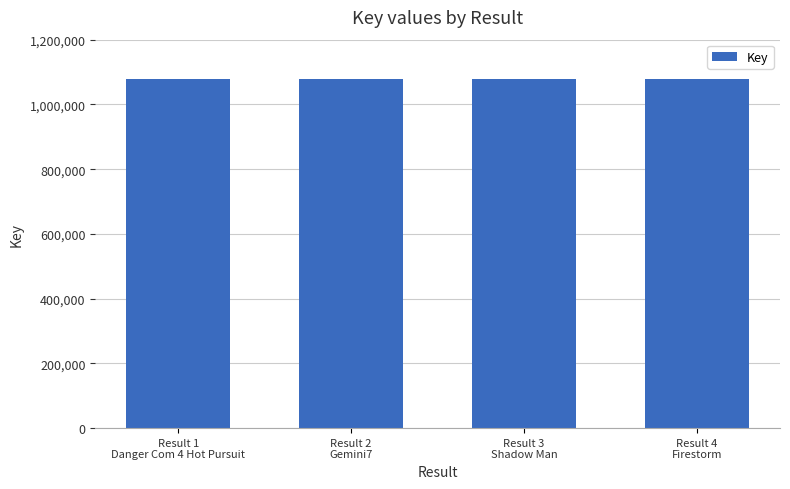

What is the smallest value displayed?

1077237